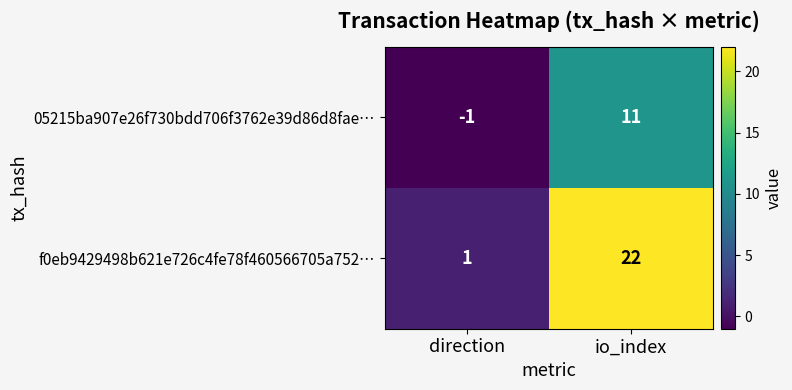

What is the spread (max minus min) of values at direction?

2